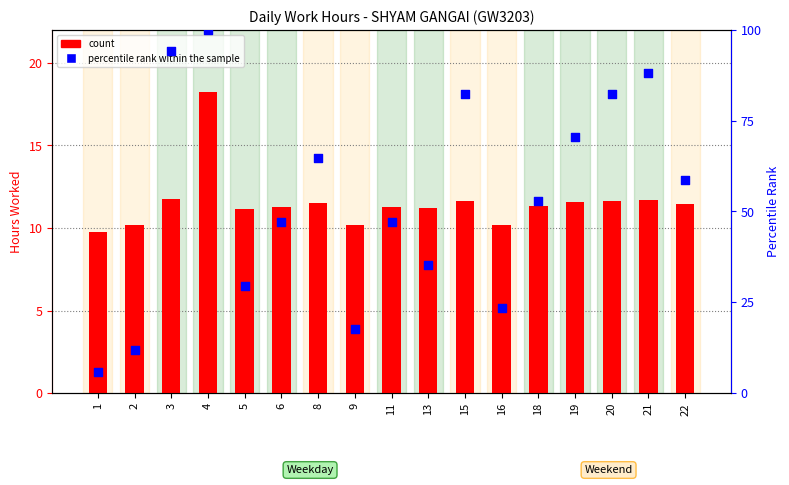

What are all the series names shown in the legend?

count, percentile rank within the sample